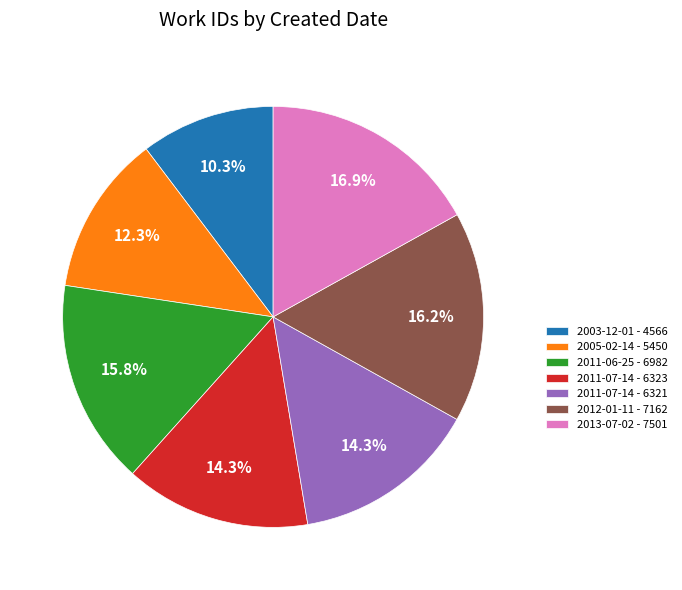

What portion of the pie excludes 2011-06-25 - 6982?

84.2%